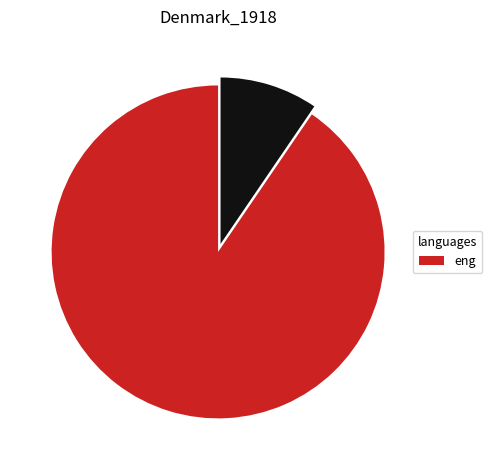

Is there any slice that represents more than half of the pie?

Yes